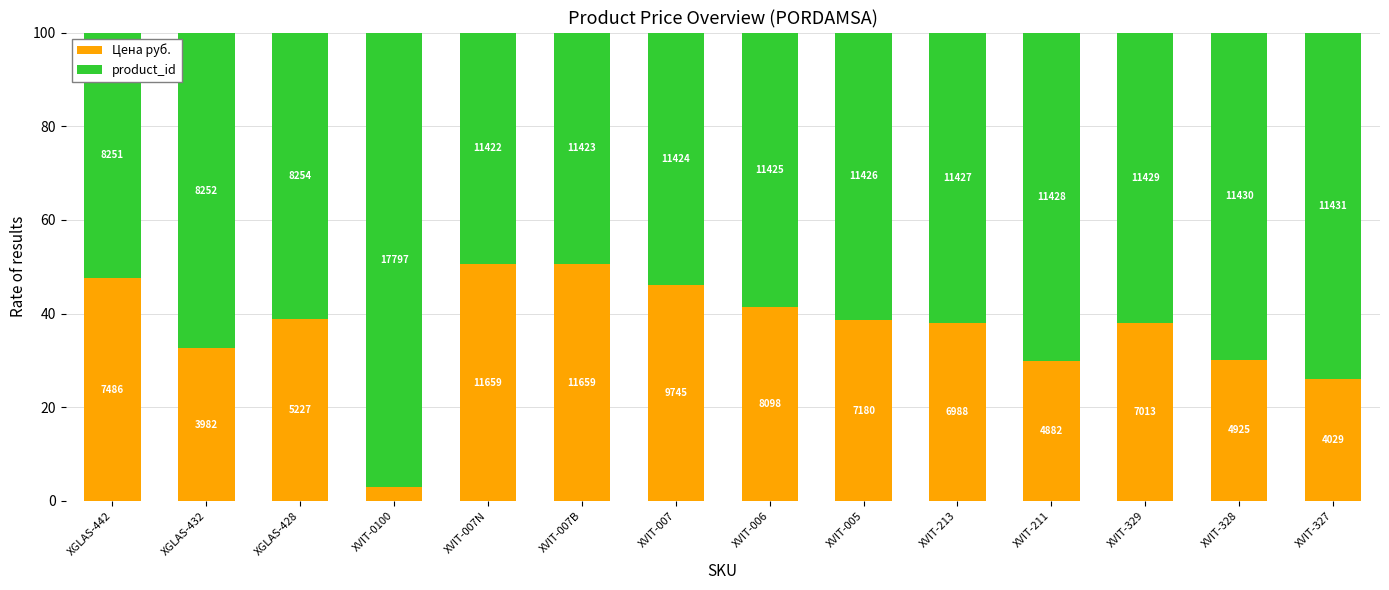

What are all the series names shown in the legend?

Цена руб., product_id